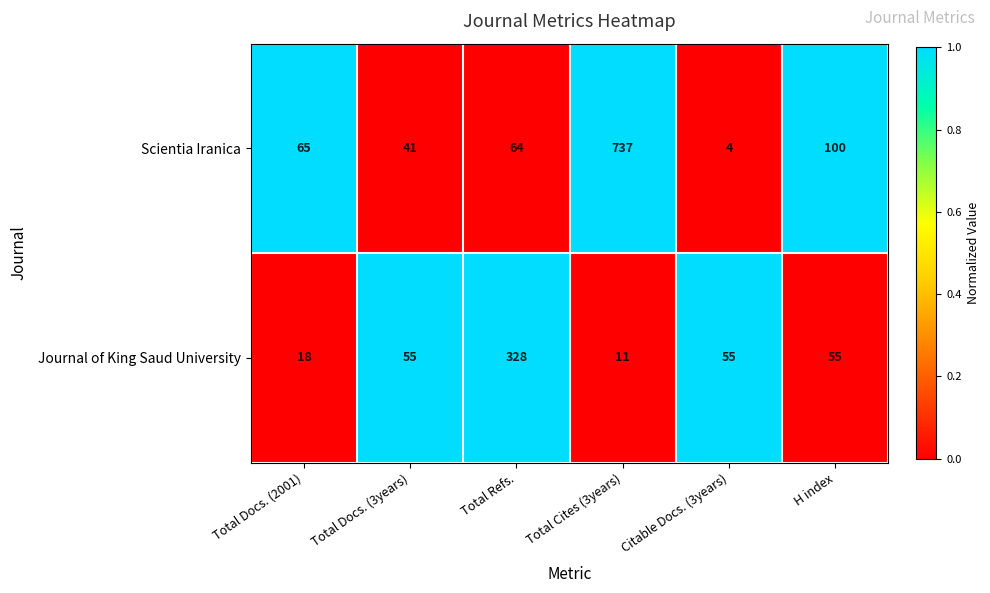

Reading left to right, extract all data points from this chart.

Scientia Iranica: Total Docs. (2001)=65	Total Docs. (3years)=41	Total Refs.=64	Total Cites (3years)=737	Citable Docs. (3years)=4	H index=100
Journal of King Saud University: Total Docs. (2001)=18	Total Docs. (3years)=55	Total Refs.=328	Total Cites (3years)=11	Citable Docs. (3years)=55	H index=55